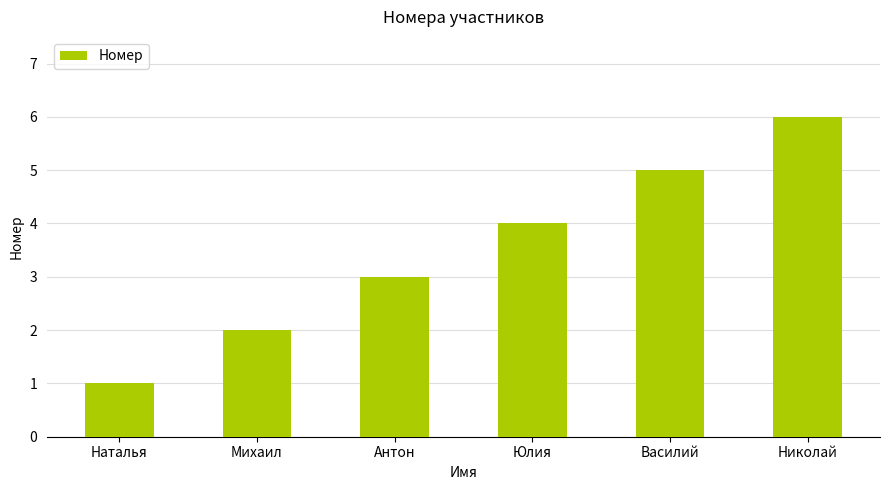

What is the ratio of the value at Николай to the value at Юлия?

1.5